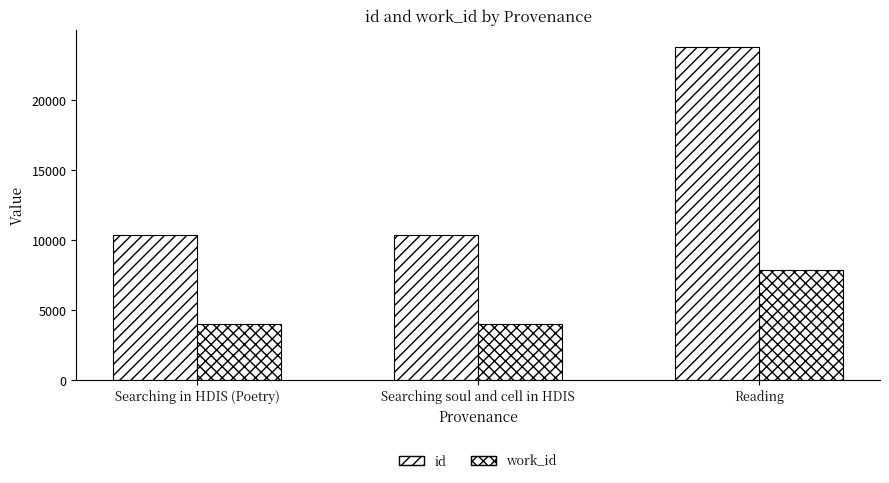

What is the maximum value for work_id?

7872